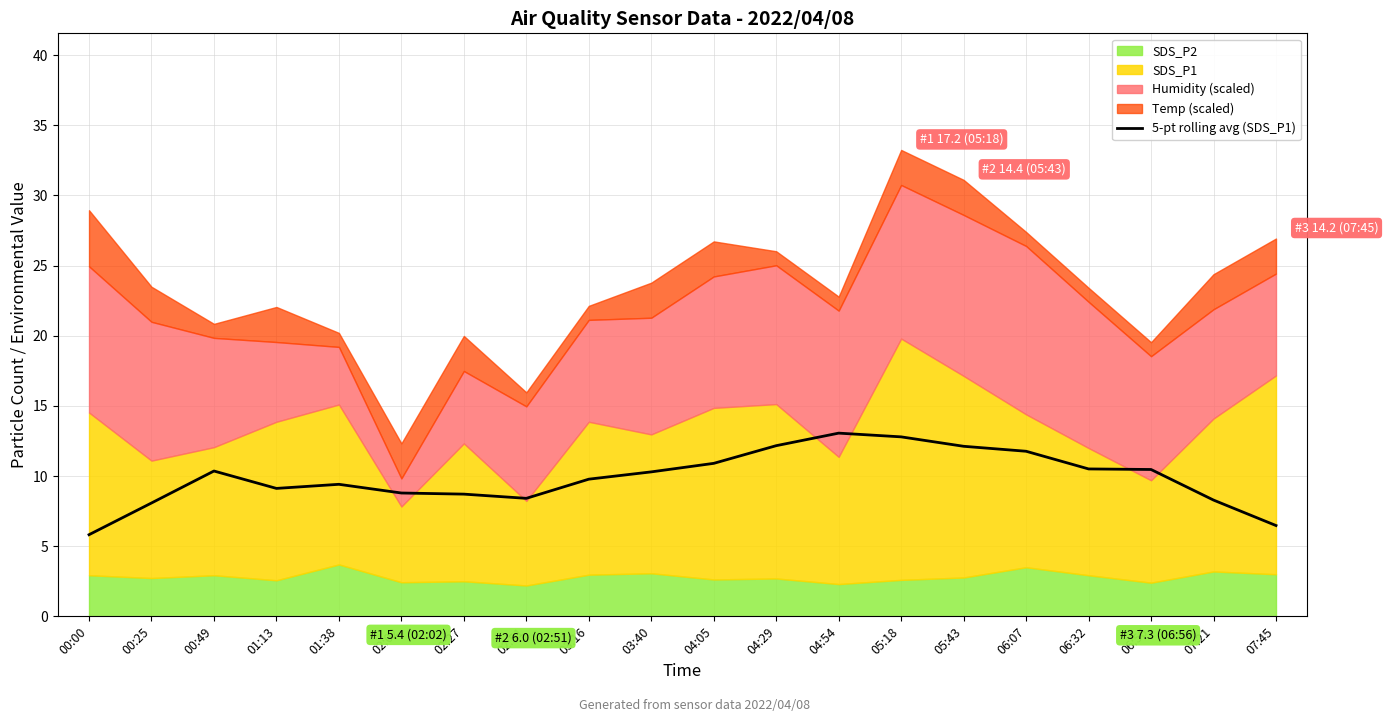

Is it true that 5-pt rolling avg (SDS_P1) equals 9.1 at 00:00?

False